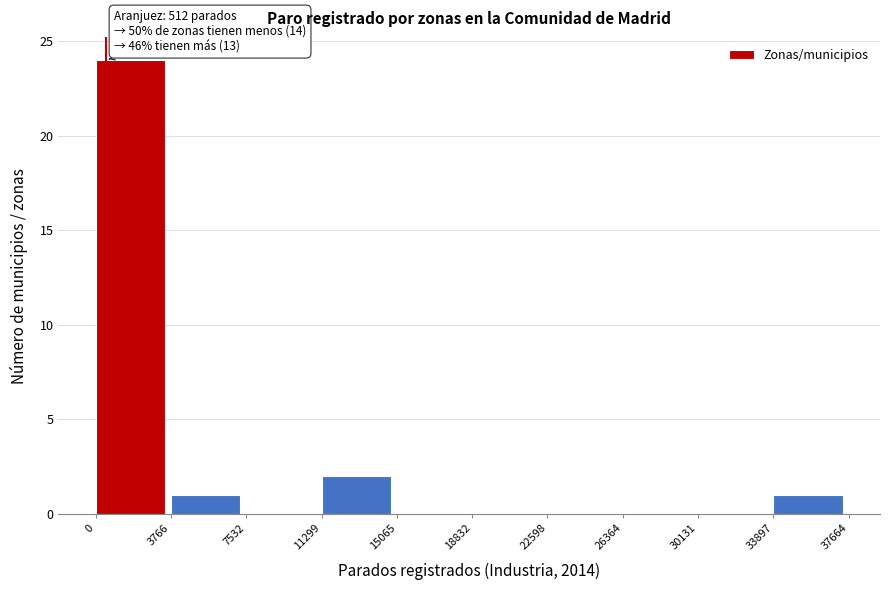

Over which range of the x-axis is the bar tallest?

0 to 3766